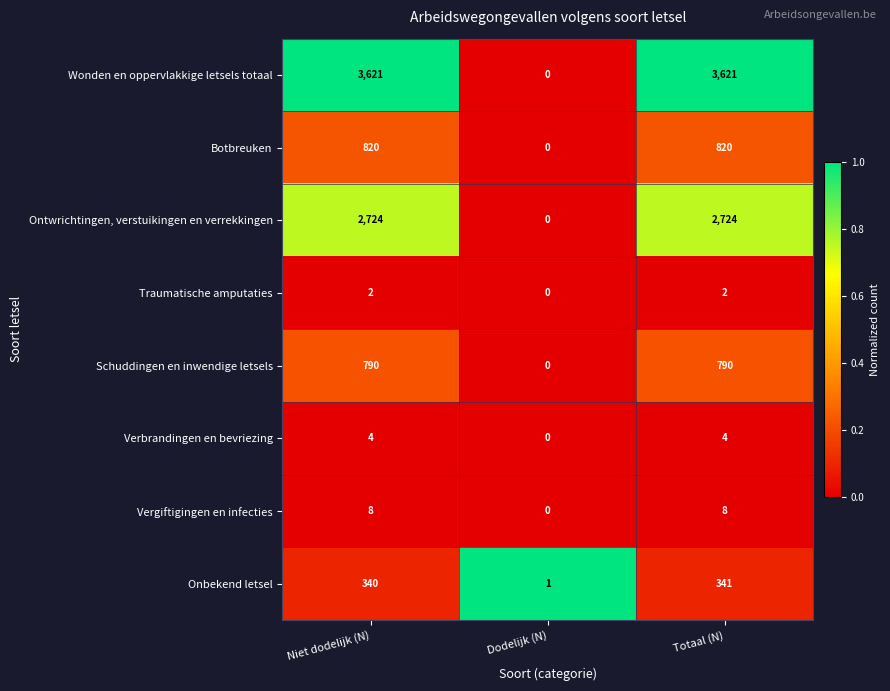

The Onbekend letsel series shows 1 at Dodelijk (N). True or false?

True